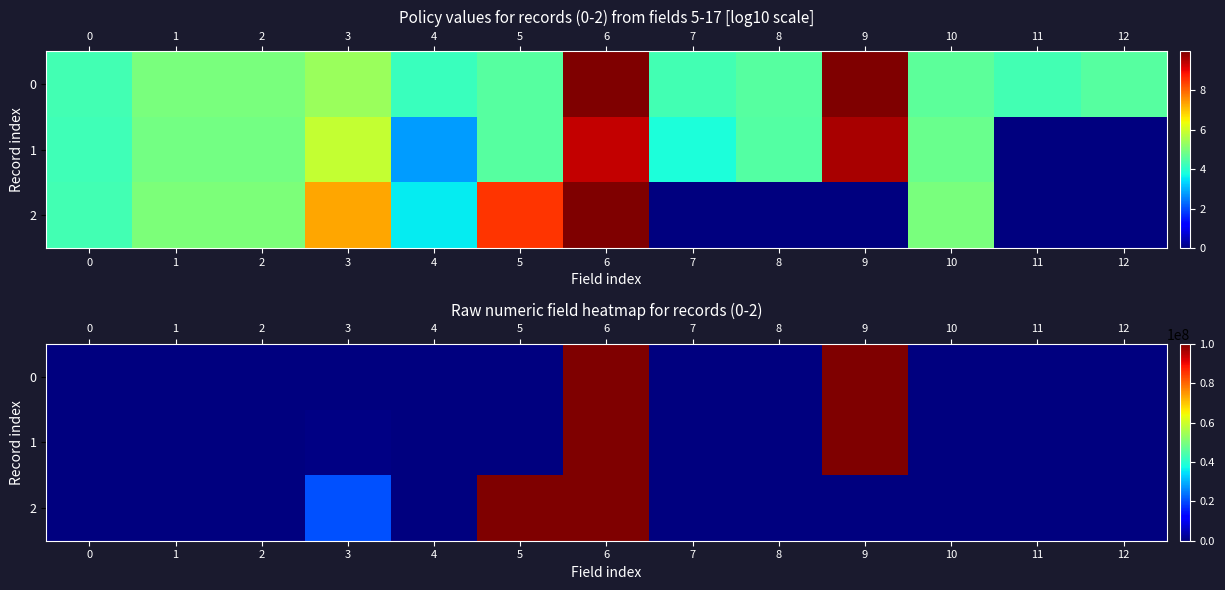

What is the difference between the second highest and minimum values in the row_0 series?

99984000